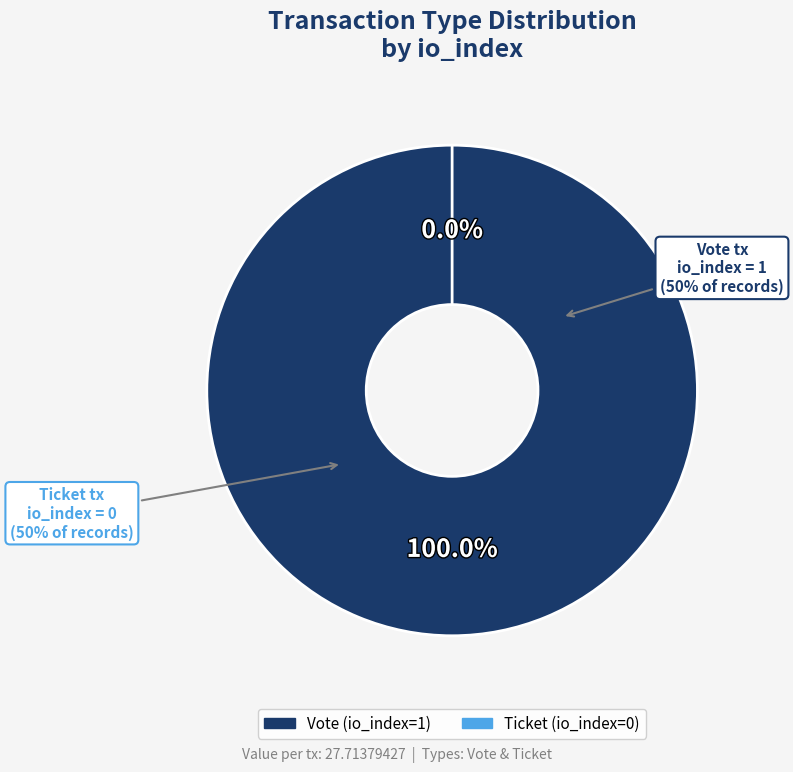

To the nearest percent, what is the difference between the Vote (io_index=1) and Ticket (io_index=0) slice percentages?

100%